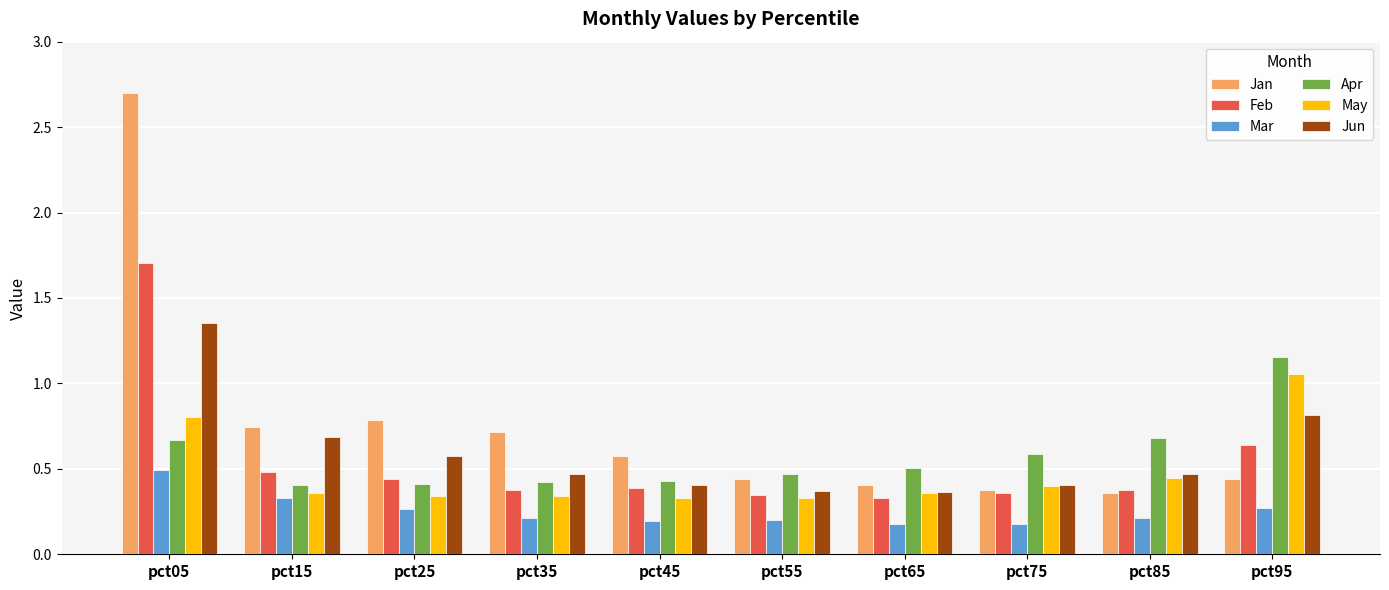

Which category has the highest value across all series?

pct05